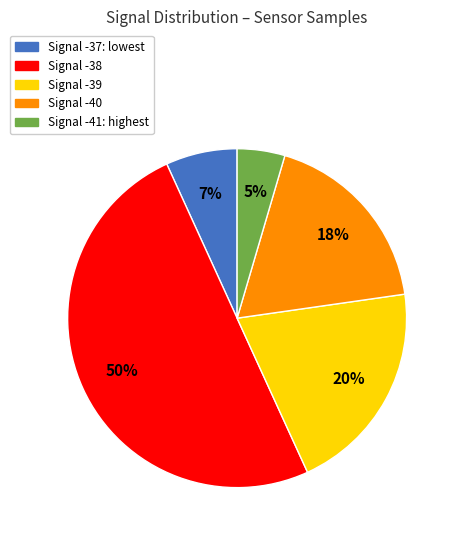

To the nearest percent, what is the average slice percentage?

20%